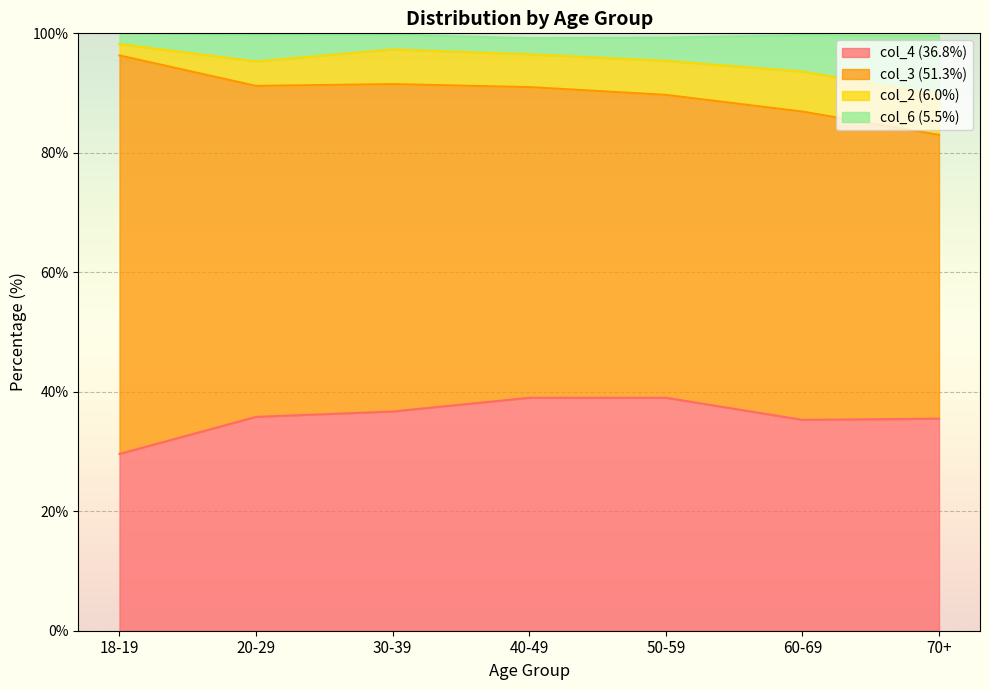

True or false: col_4 (36.8%) has more than 1 points higher than both neighbors.

False